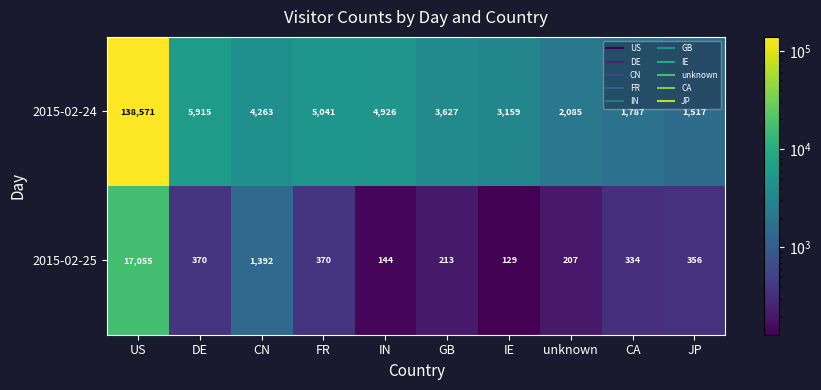

Reading left to right, transcribe all the data shown in this chart.

2015-02-24: US=138571	DE=5915	CN=4263	FR=5041	IN=4926	GB=3627	IE=3159	unknown=2085	CA=1787	JP=1517
2015-02-25: US=17055	DE=370	CN=1392	FR=370	IN=144	GB=213	IE=129	unknown=207	CA=334	JP=356